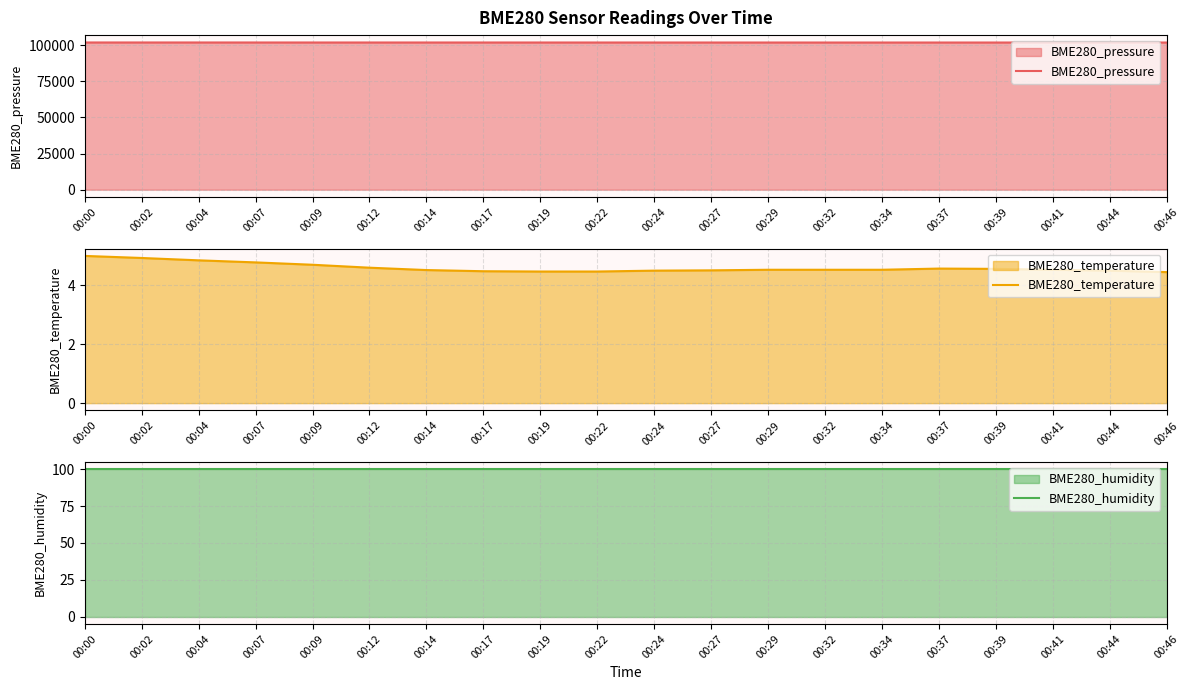

How many distinct data groups are displayed?

3